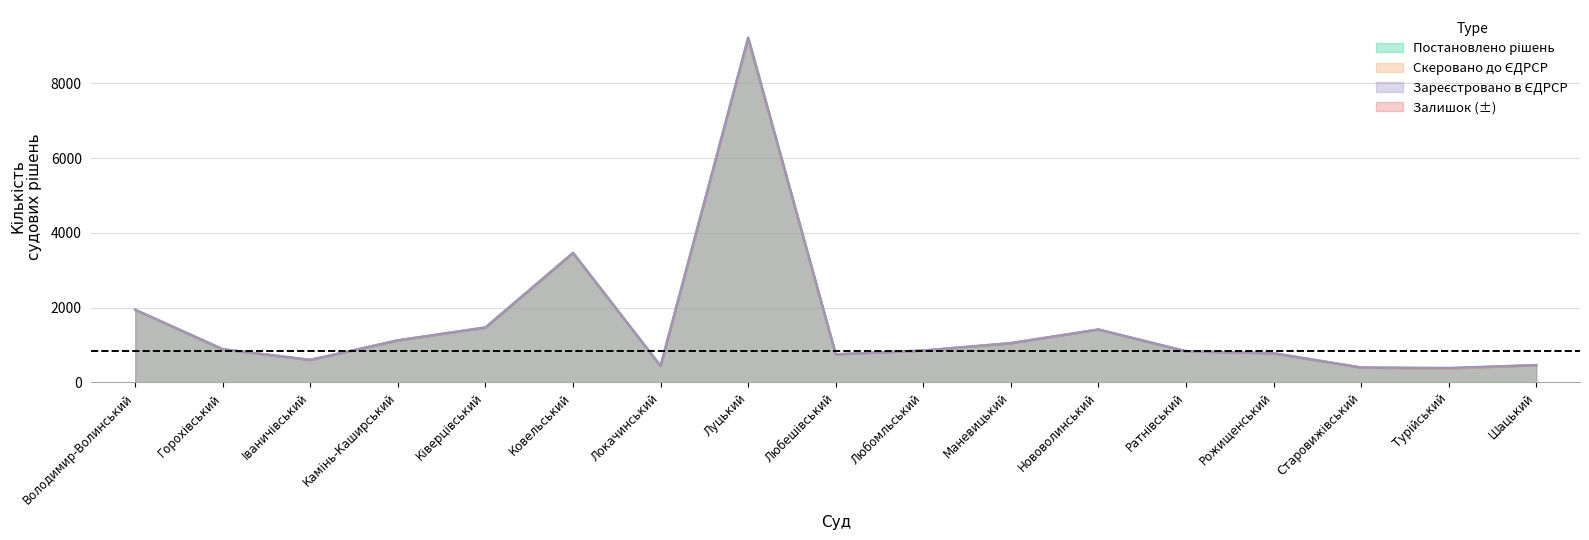

Which series has the largest total across all categories?

Постановлено рішень